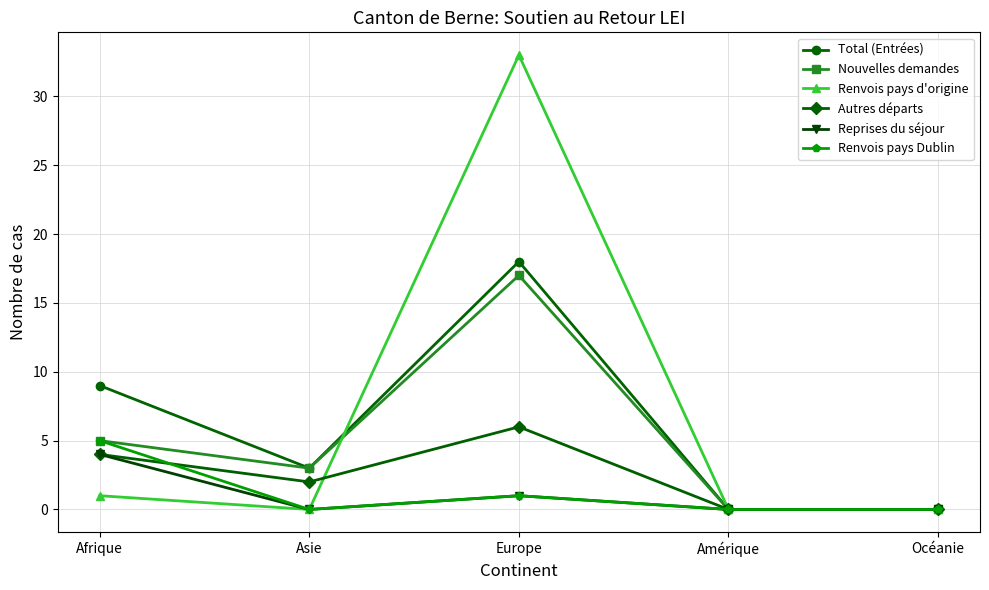

How many series are shown in this chart?

6